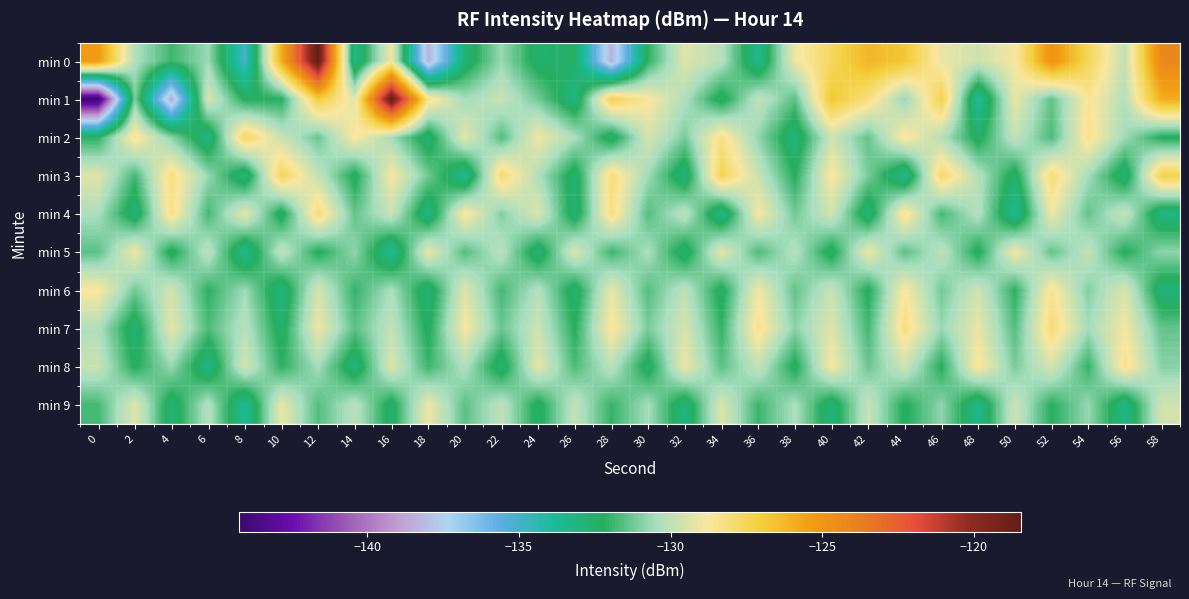

How many data points does each series have?

30